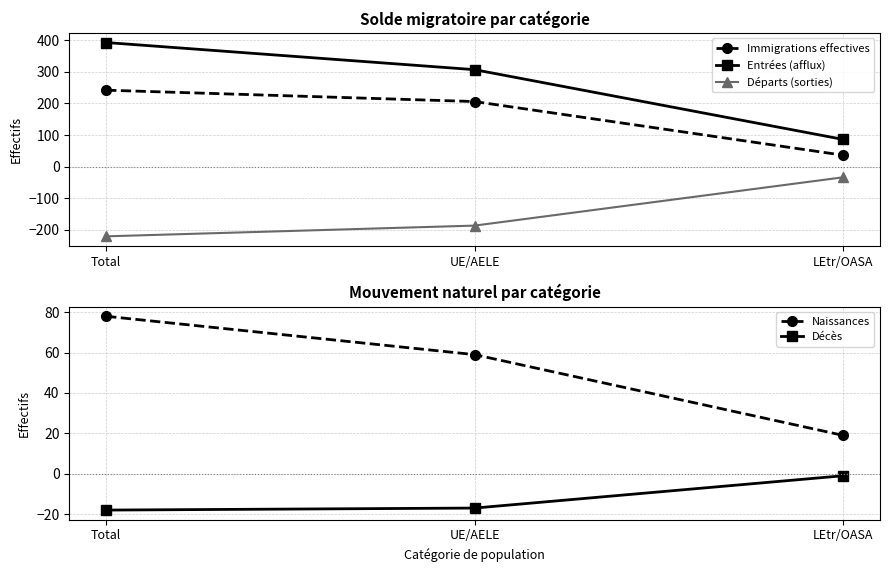

How many lines are shown in the chart?

5